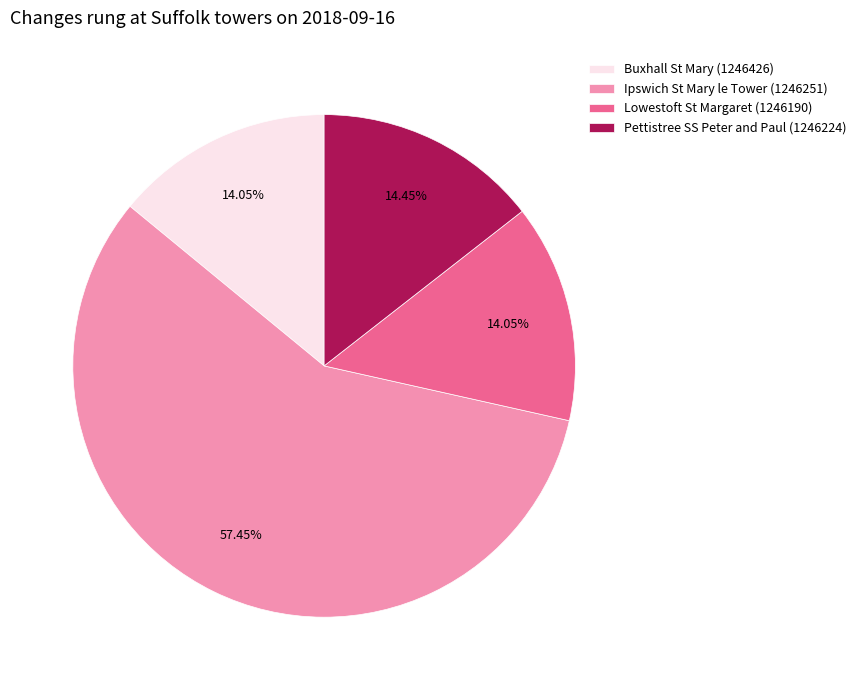

What is the largest slice in the pie chart?

Ipswich St Mary le Tower (1246251)